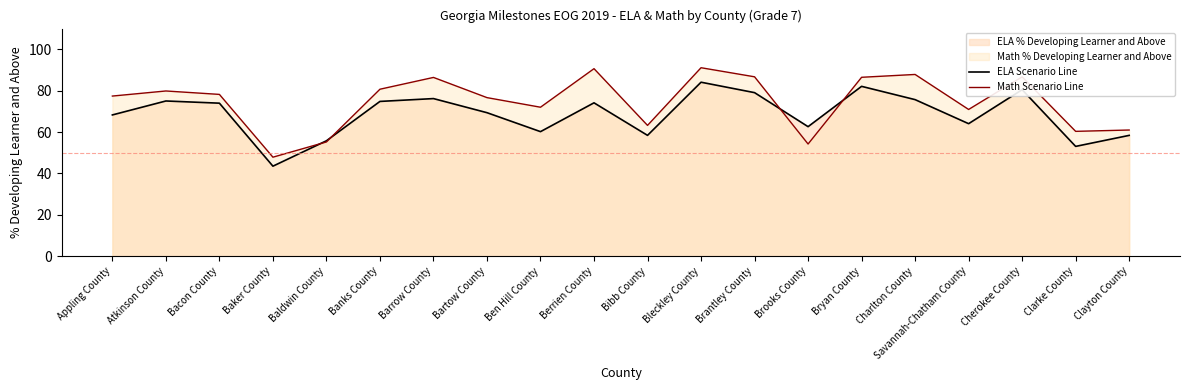

What position from the left is Charlton County?

16